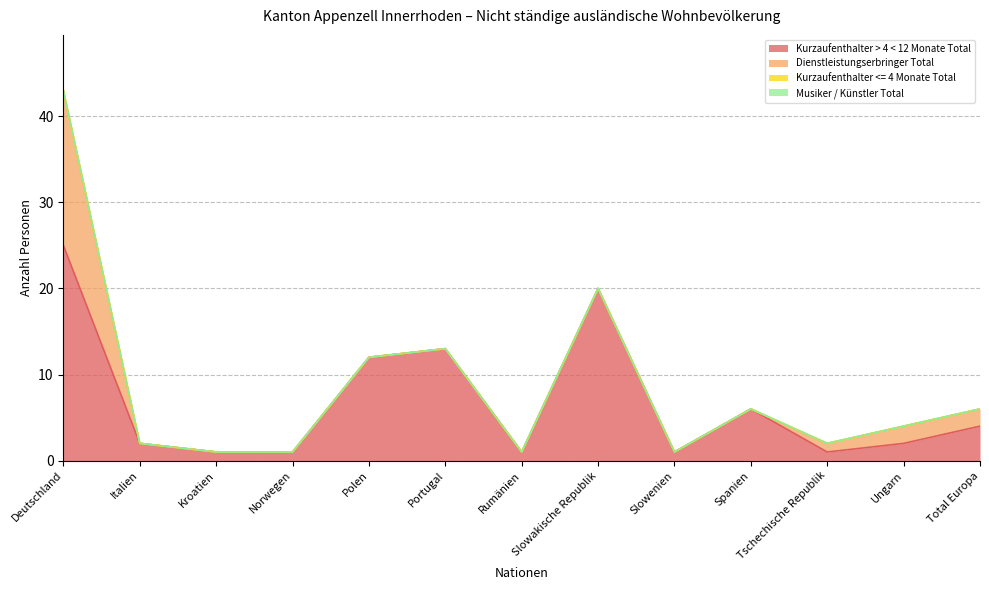

What is the difference between the Dienstleistungserbringer Total values at Deutschland and Ungarn?

16